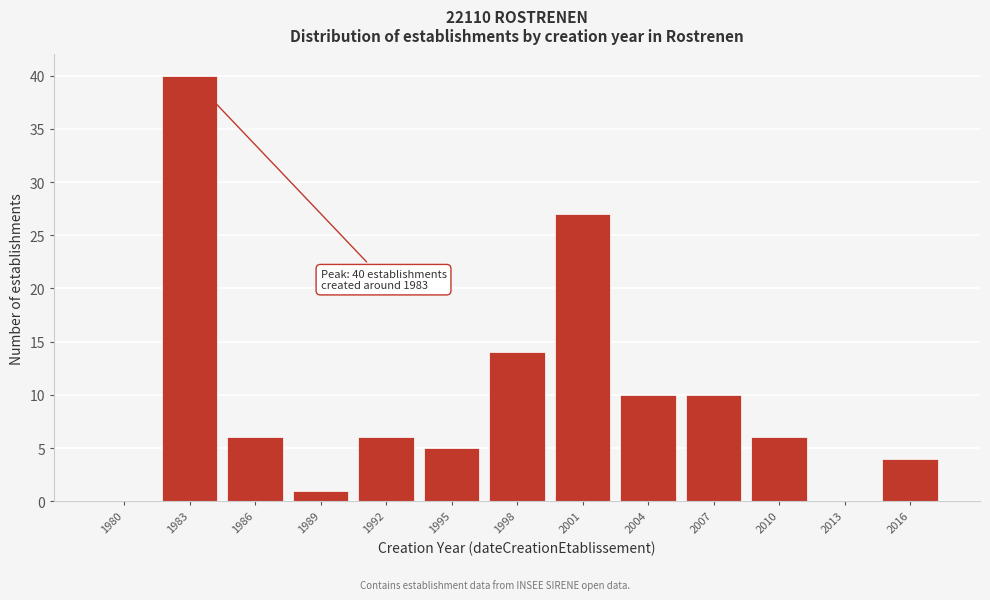

Reading right to left, extract all data points from this chart.

2016=4	2013=0	2010=6	2007=10	2004=10	2001=27	1998=14	1995=5	1992=6	1989=1	1986=6	1983=40	1980=0